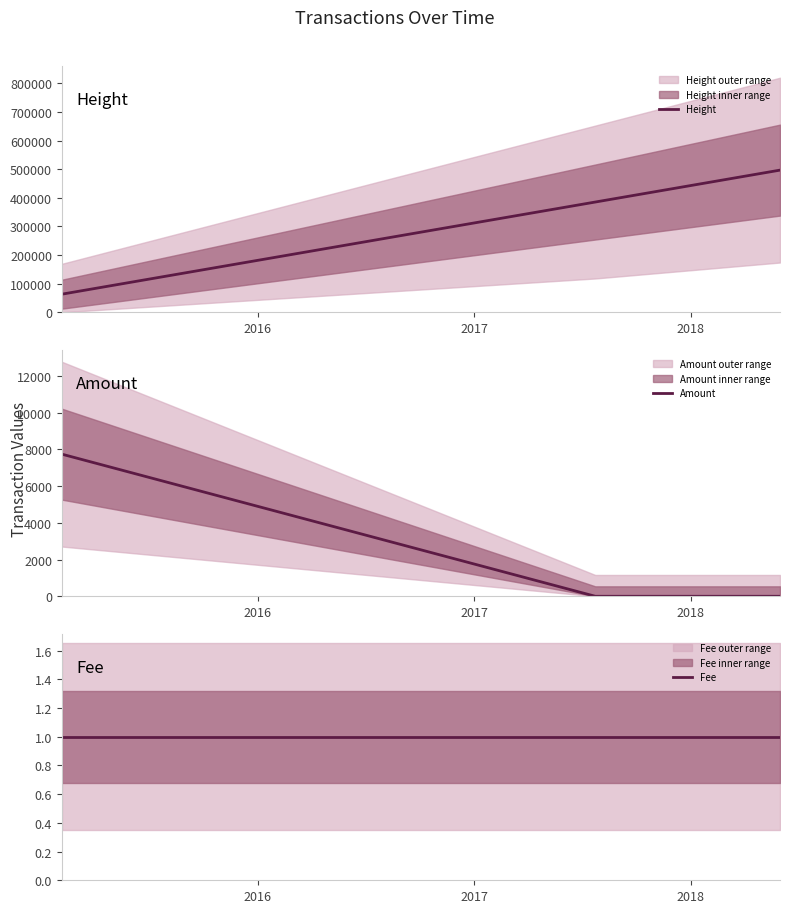

What is the average value of the Fee series?

1